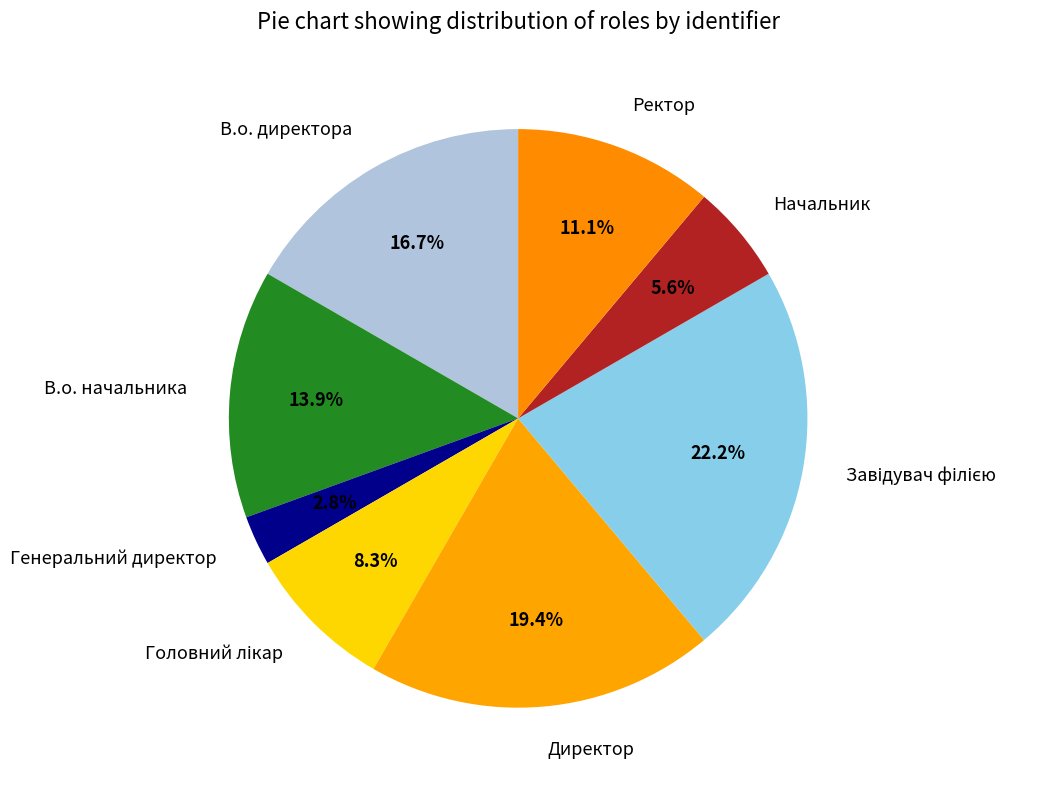

To the nearest percent, what portion does Начальник represent?

6%